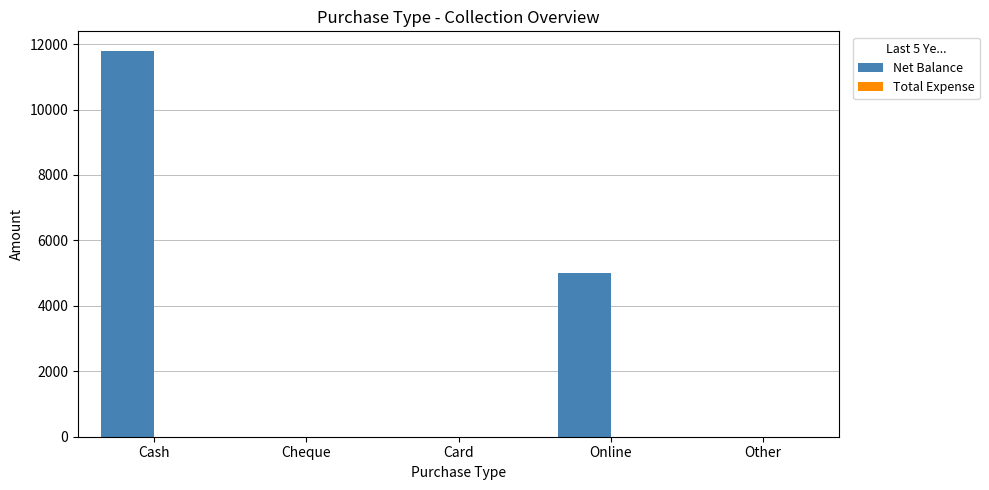

Which label corresponds to the largest value in the chart?

Cash